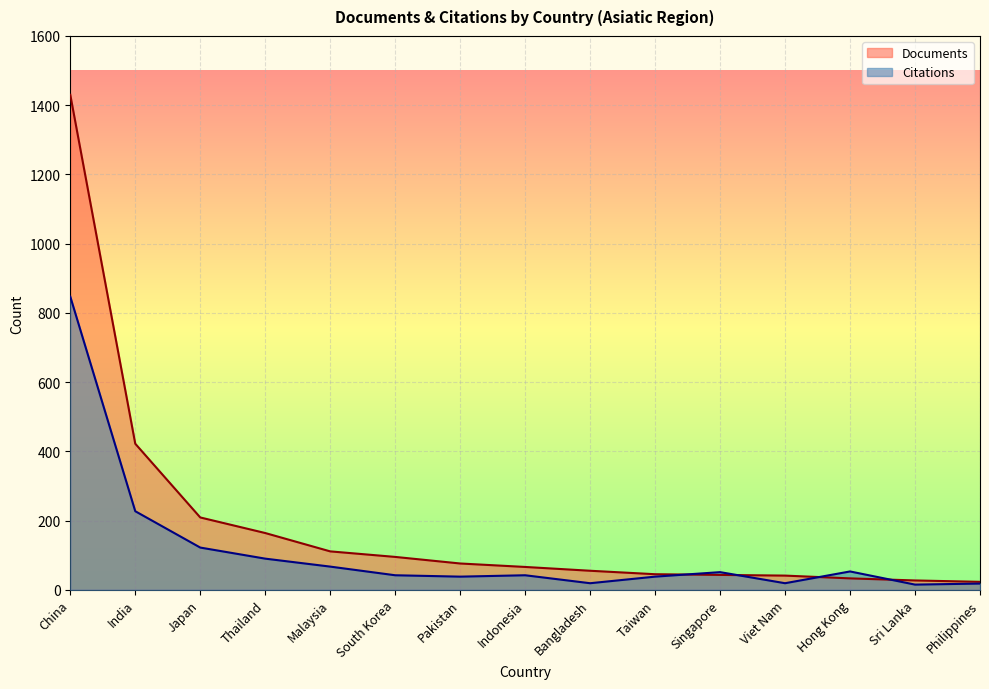

At which label does Documents reach its minimum?

Philippines